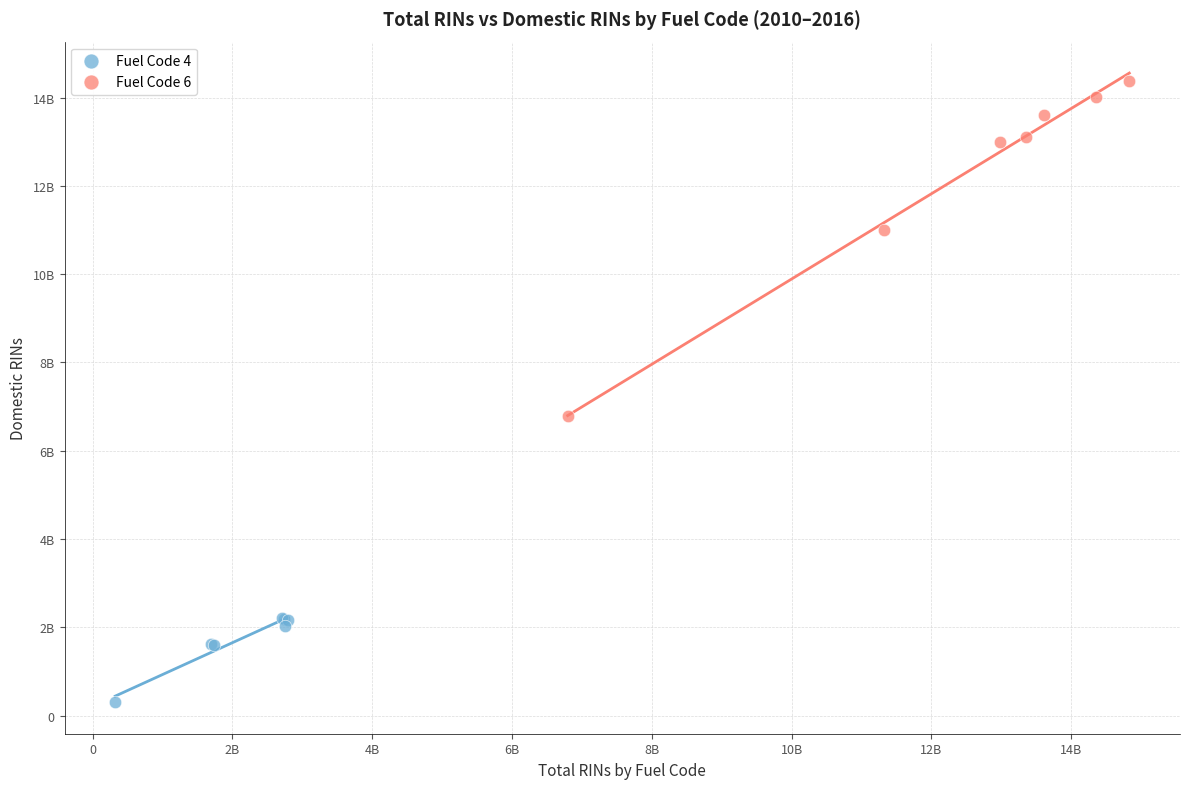

What are all the series names shown in the legend?

Fuel Code 4, Fuel Code 6